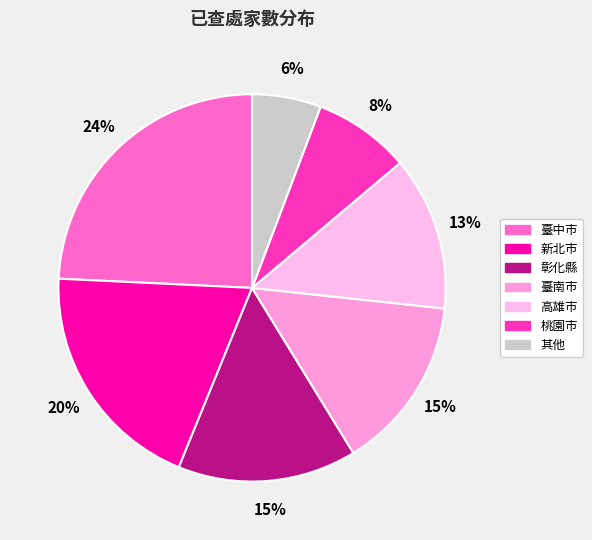

To the nearest percent, what is the difference between the largest and smallest slice percentages?

18%